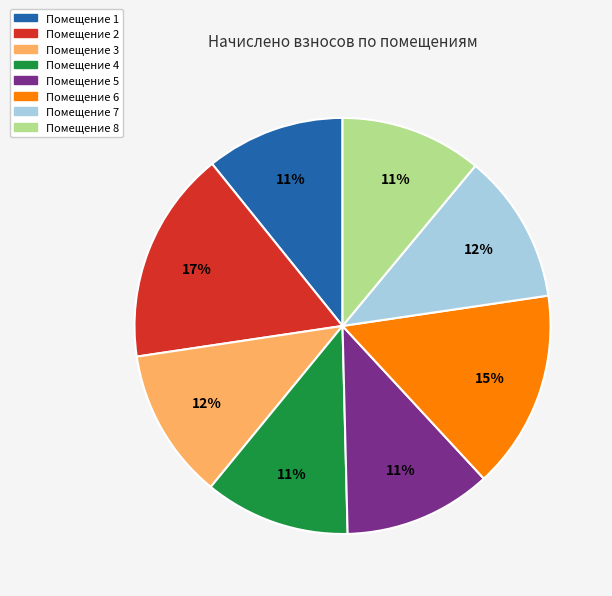

To the nearest percent, what is the difference between the largest and smallest slice percentages?

6%